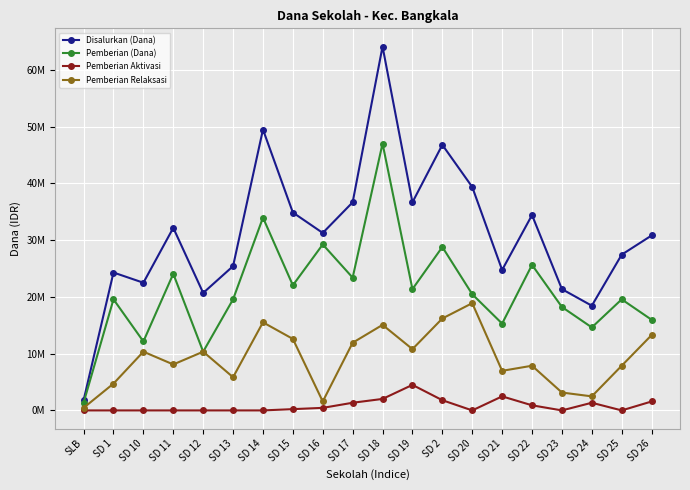

Reading left to right, what are all the values shown in this chart?

Disalurkan (Dana): 1800000	24300000	22500000	32175000	20700000	25425000	49500000	34875000	31275000	36675000	64125000	36675000	46800000	39375000	24750000	34425000	21375000	18450000	27450000	30825000
Pemberian (Dana): 1350000	19575000	12150000	24075000	10350000	19575000	33975000	22050000	29250000	23400000	47025000	21375000	28800000	20475000	15300000	25650000	18225000	14625000	19575000	15975000
Pemberian Aktivasi: 0	0	0	0	0	0	0	225000	450000	1350000	2025000	4500000	1800000	0	2475000	900000	0	1350000	0	1575000
Pemberian Relaksasi: 450000	4725000	10350000	8100000	10350000	5850000	15525000	12600000	1575000	11925000	15075000	10800000	16200000	18900000	6975000	7875000	3150000	2475000	7875000	13275000